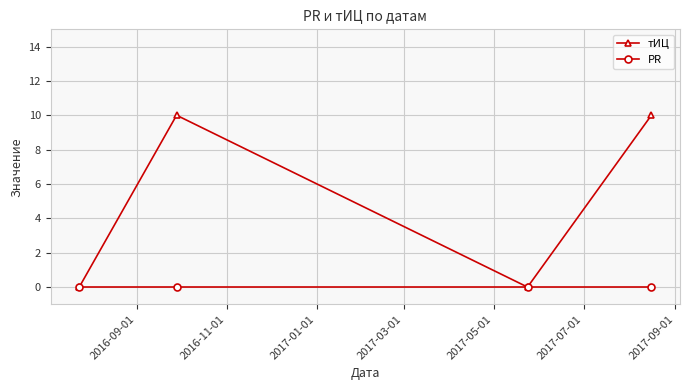

How many interior local peaks does the тИЦ series have?

1